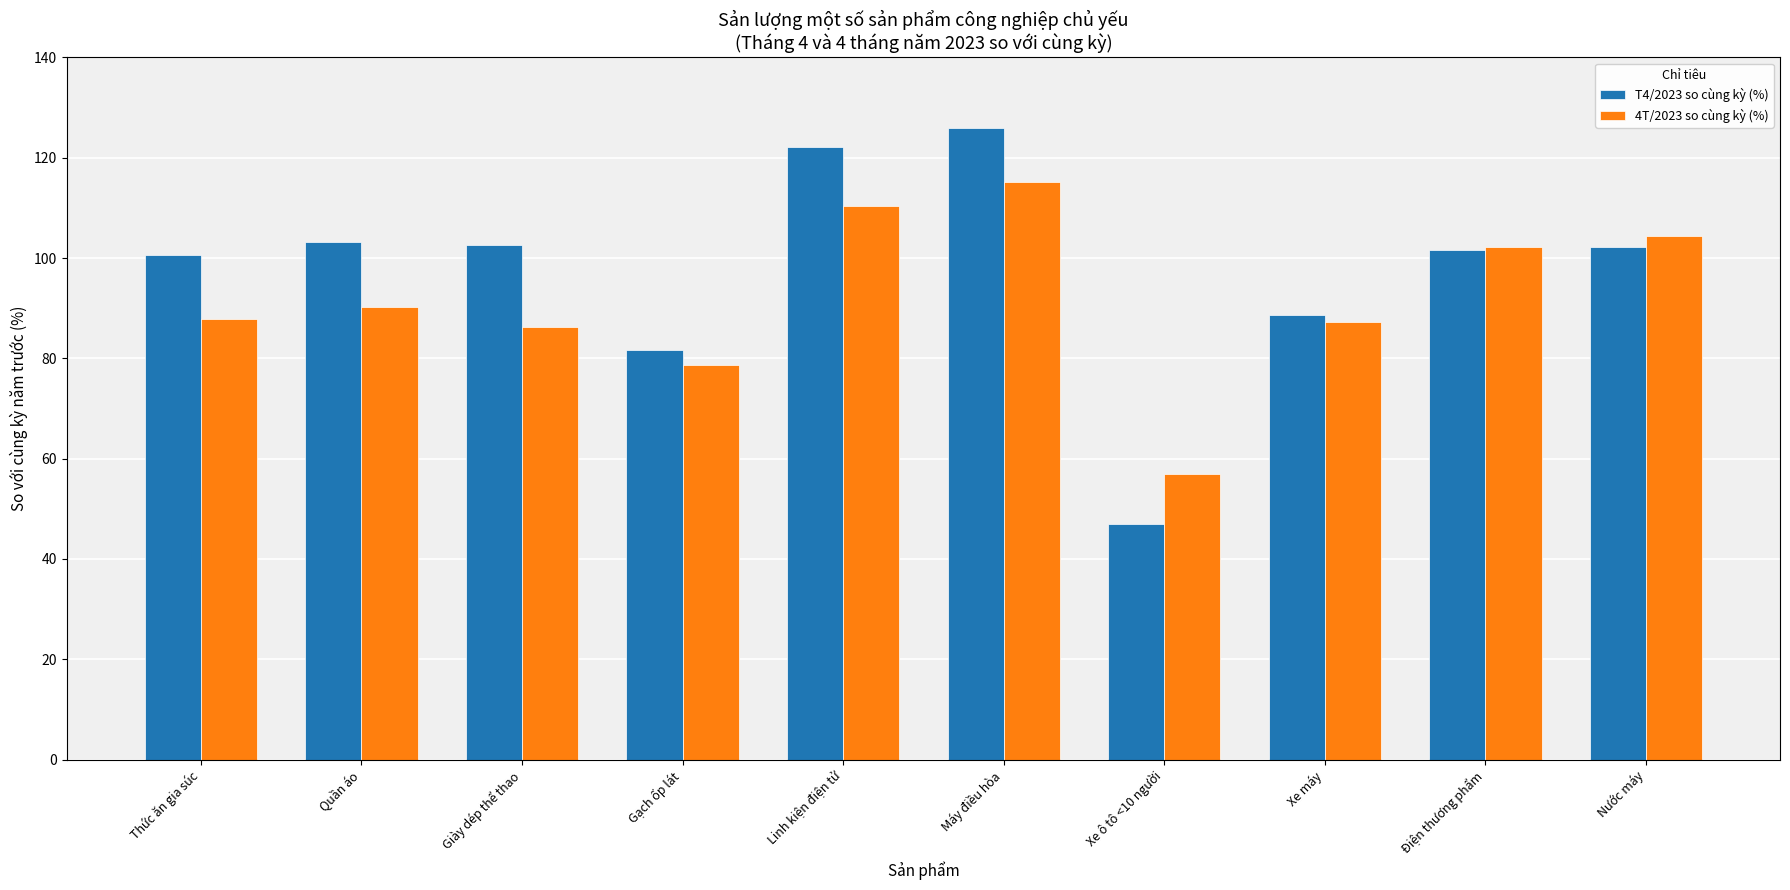

Rank the series at Máy điều hòa from highest to lowest value.

T4/2023 so cùng kỳ (%), 4T/2023 so cùng kỳ (%)